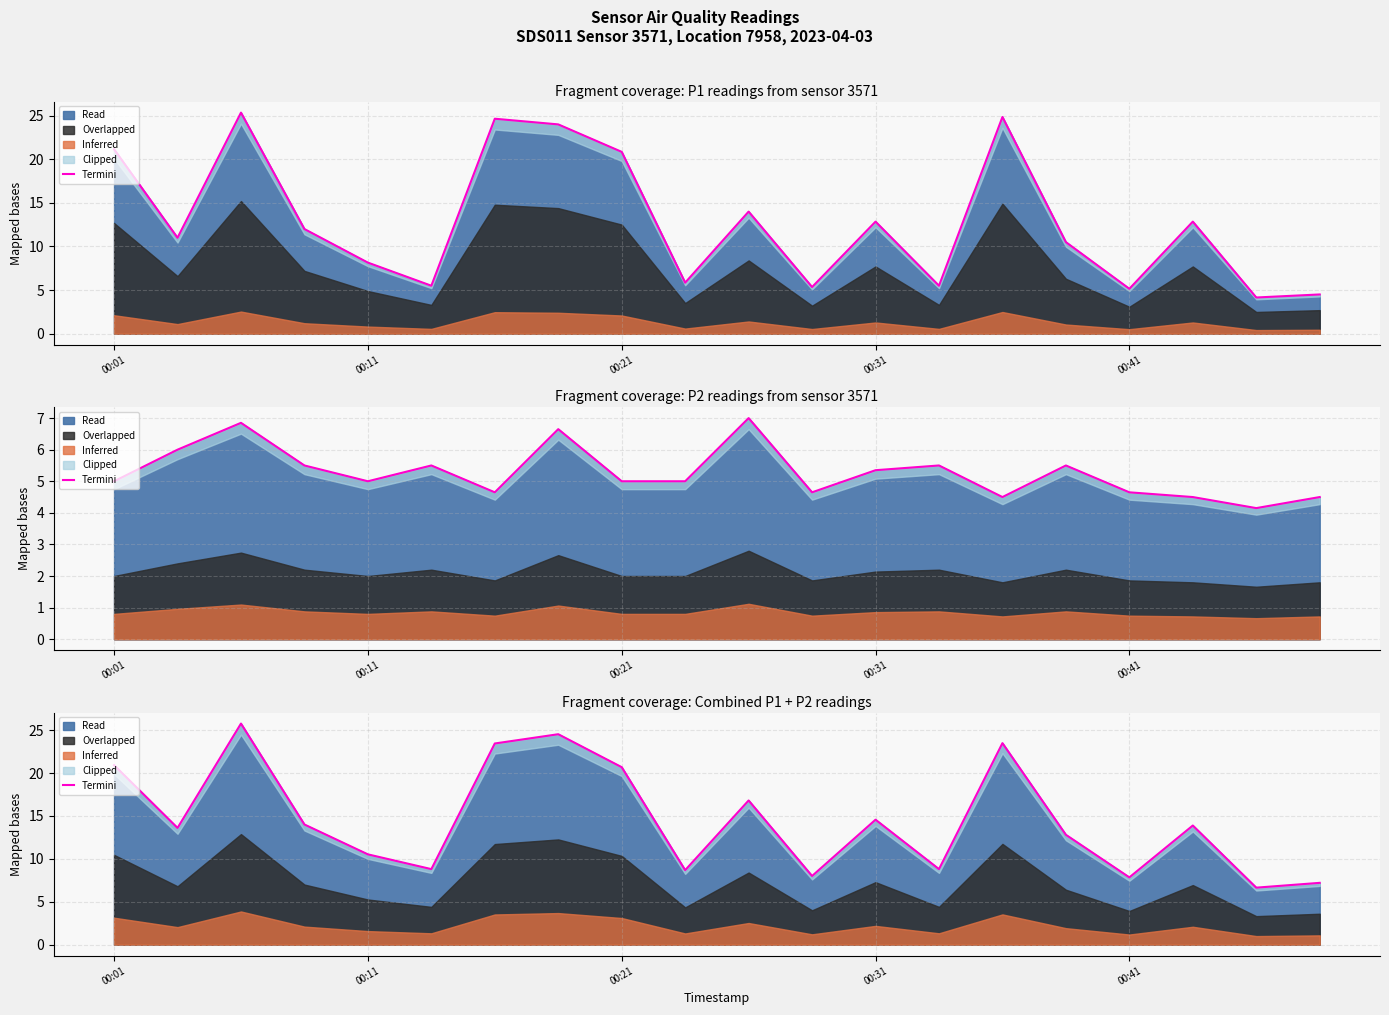

Approximately how many times larger is the value at 7 compared to 5?

2.8